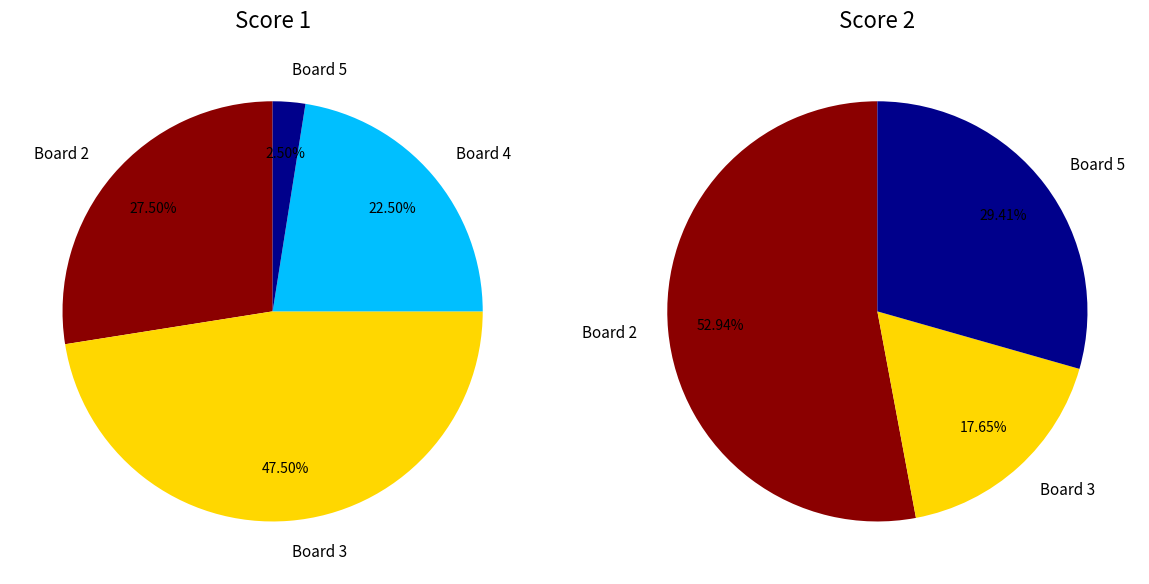

Which series changed the most between Board 2 and Board 4?

Score 2